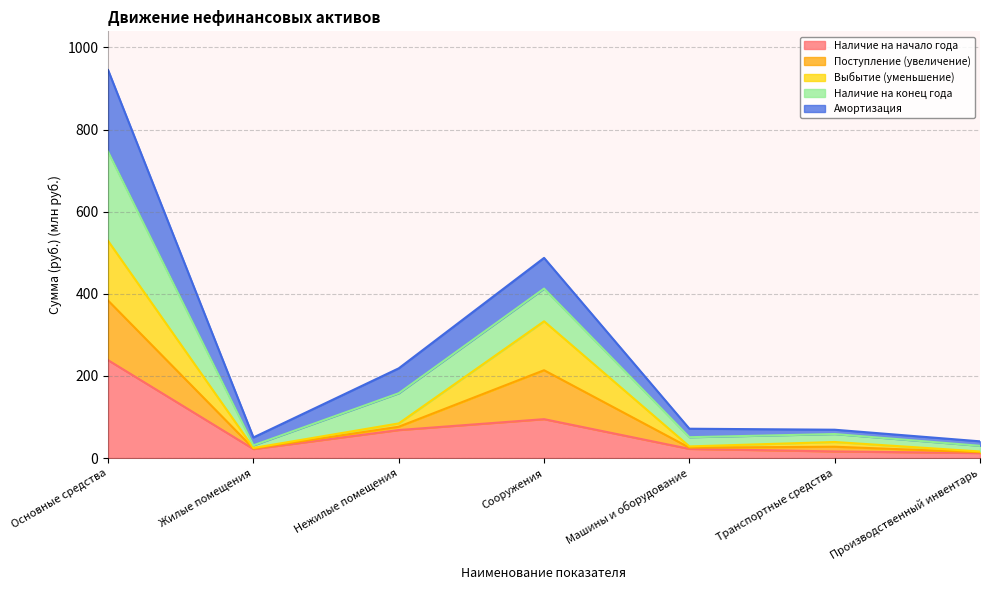

Between Сооружения and Машины и оборудование, which is larger?

Сооружения